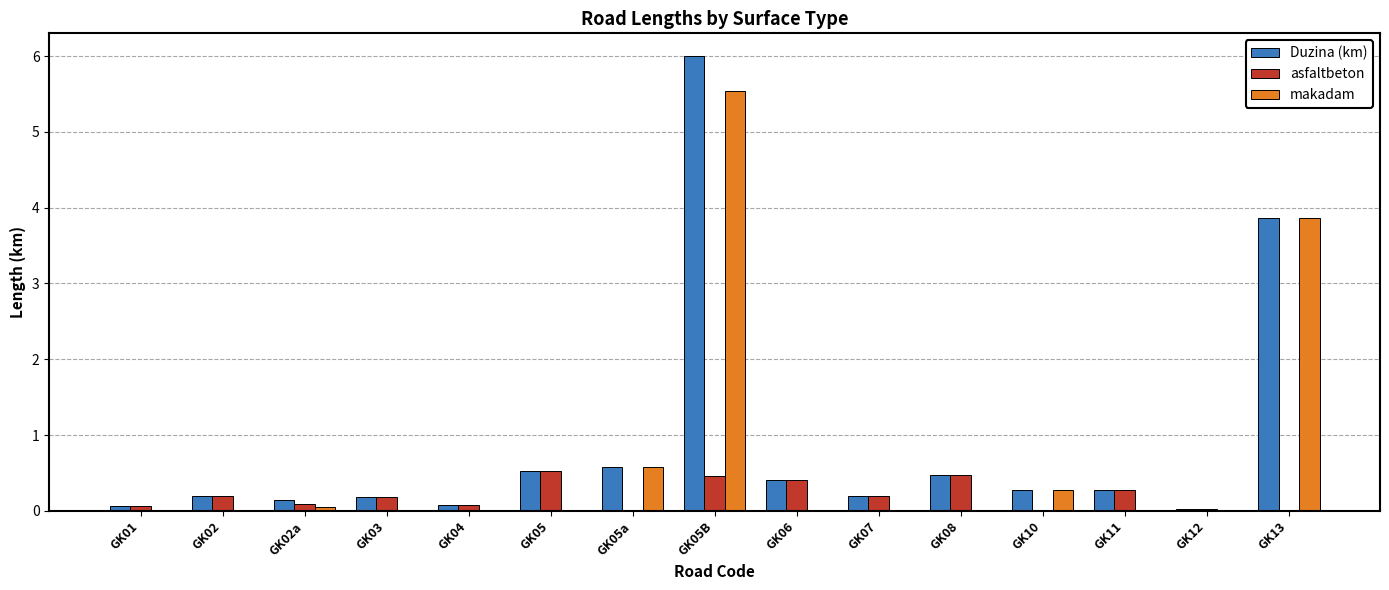

Where is Duzina (km) nearest to the value 3?

GK13